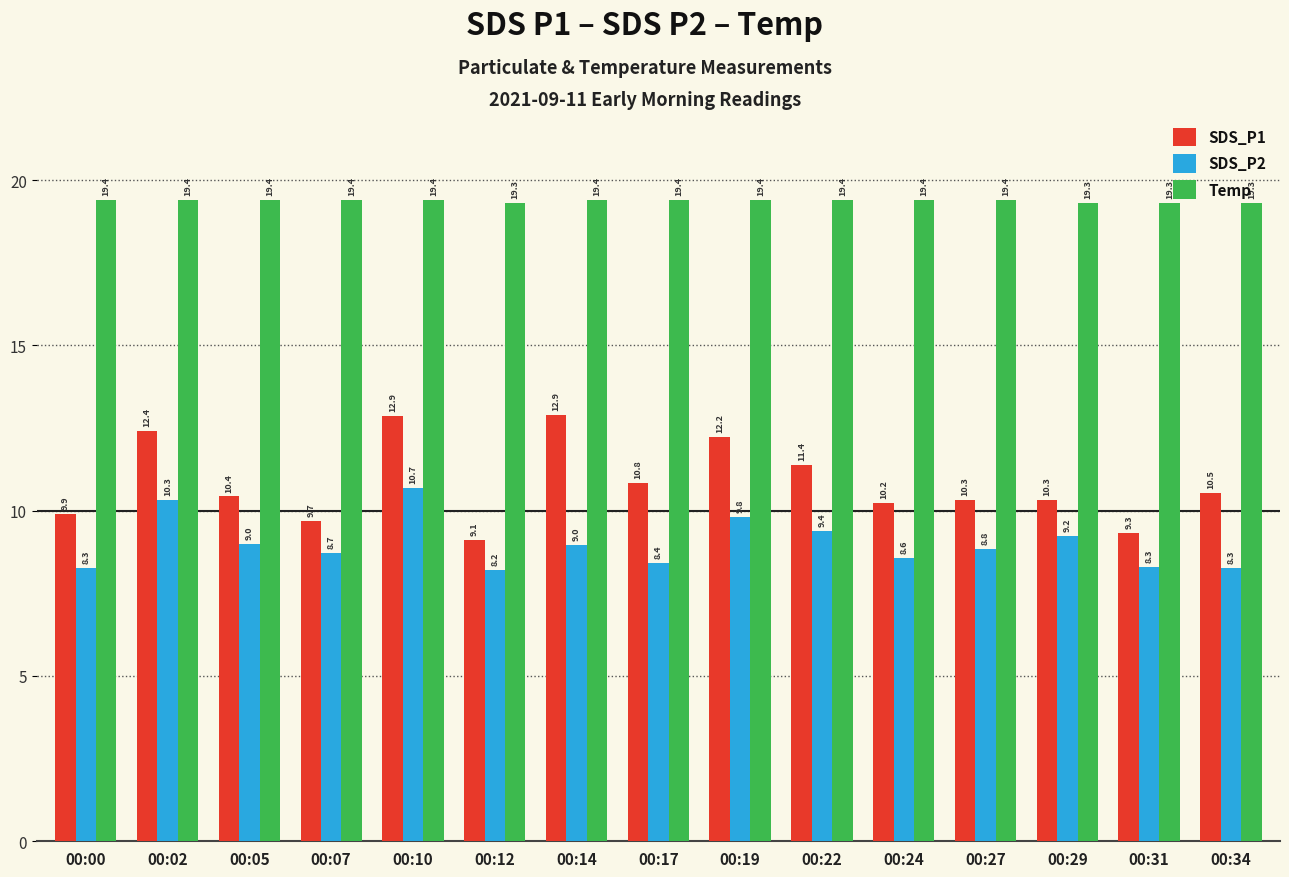

What is the difference between the maximum and minimum values in the SDS_P1 series?

3.8